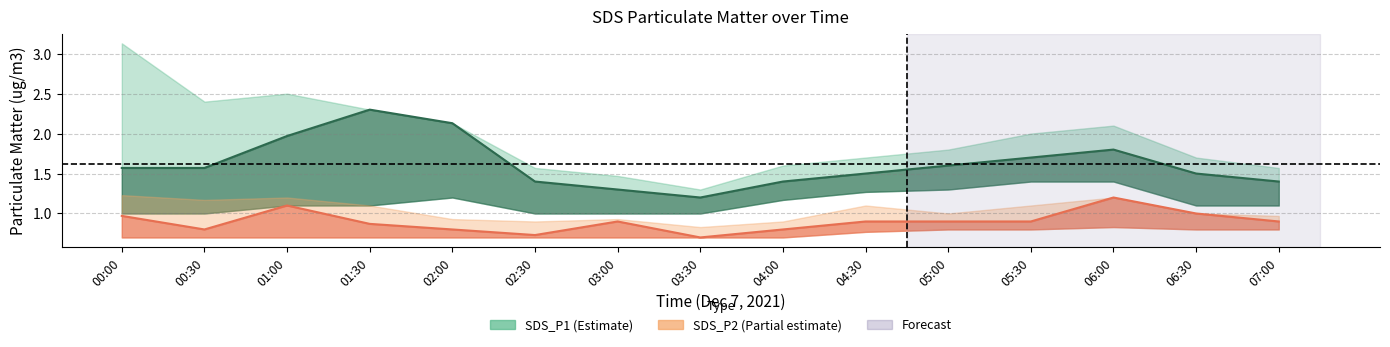

At which category is the sum across all series the highest?

00:00